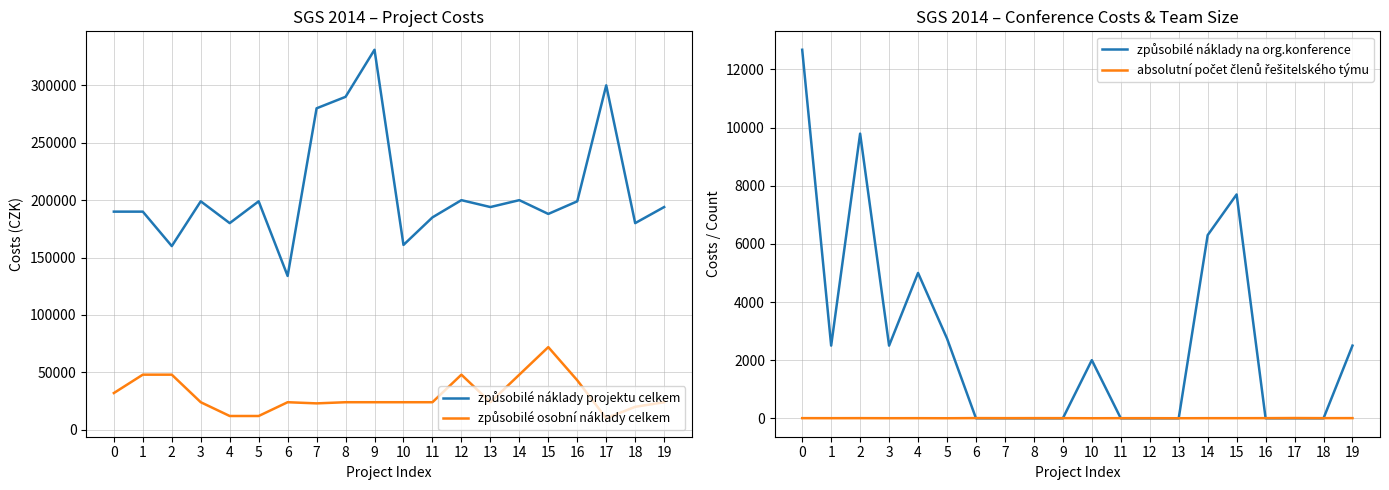

What are all the series names shown in the legend?

způsobilé náklady projektu celkem, způsobilé osobní náklady celkem, způsobilé náklady na org.konference, absolutní počet členů řešitelského týmu